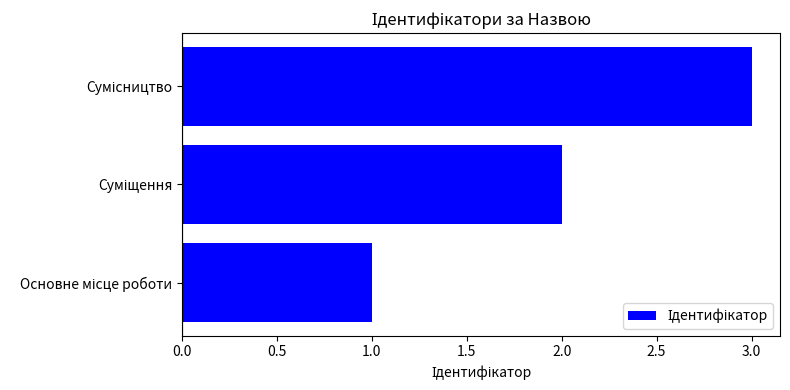

What is the sum of all values?

6